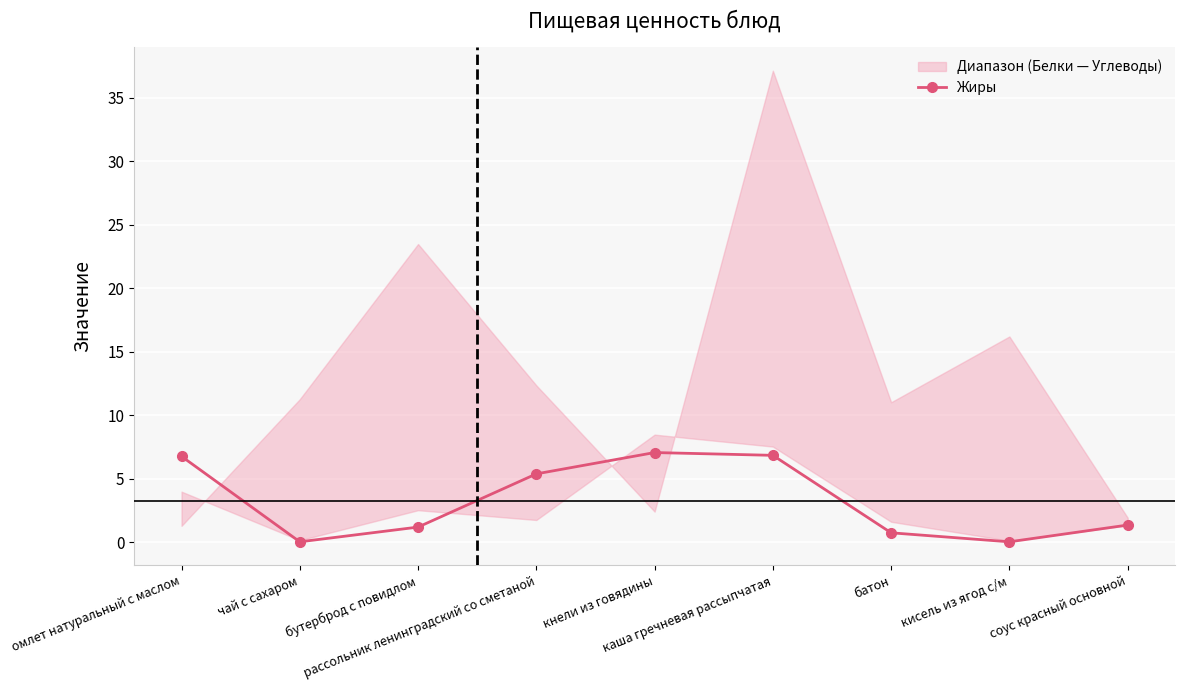

True or false: Жиры has more than 0 points higher than both neighbors.

True